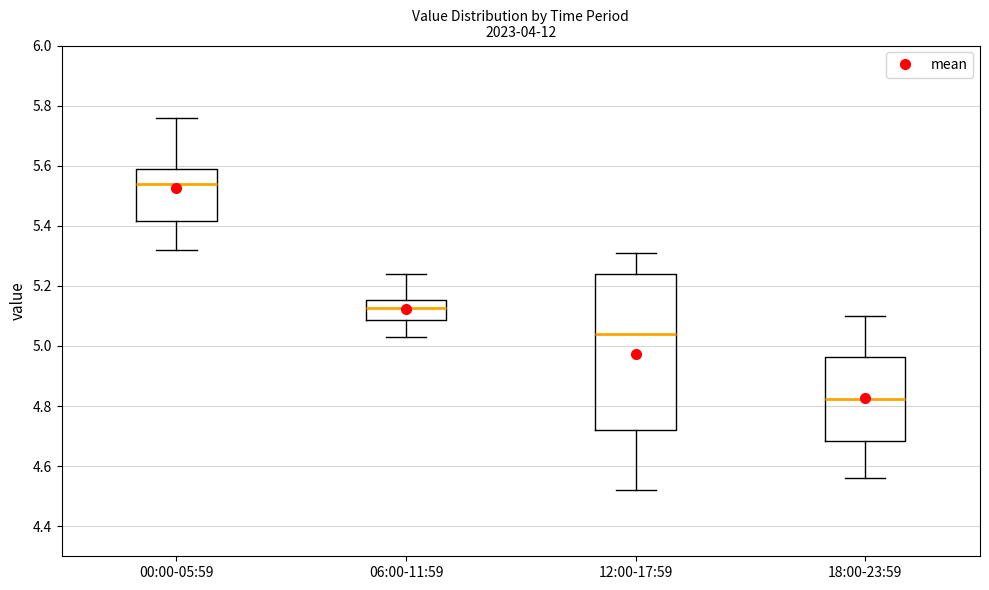

Which box's median line is the highest?

00:00-05:59